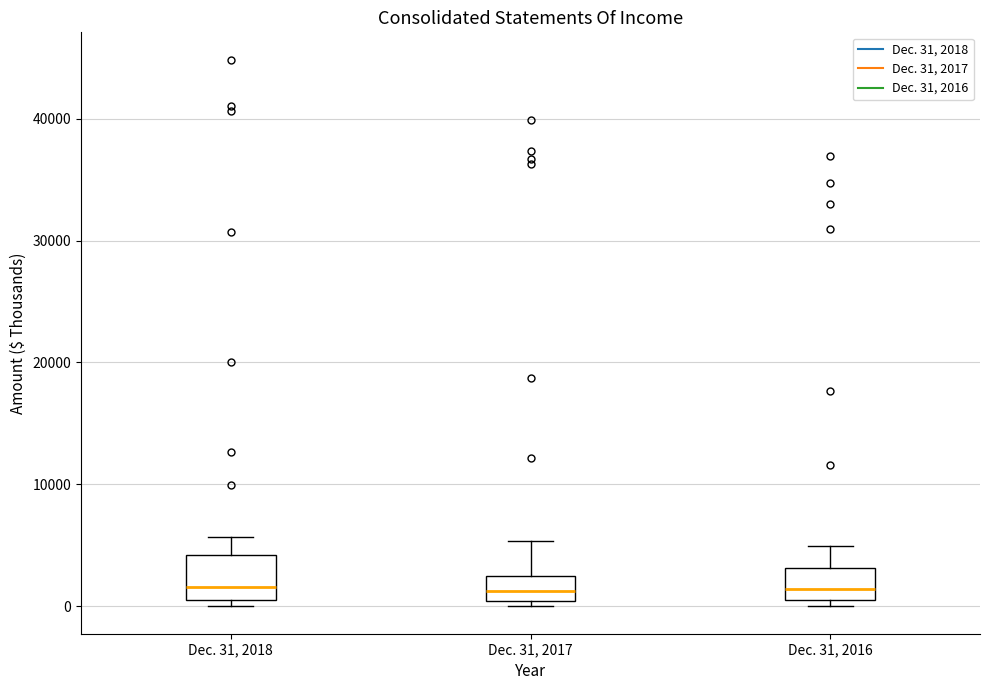

Which box is the tallest, from its lower edge to its upper edge?

Dec. 31, 2018